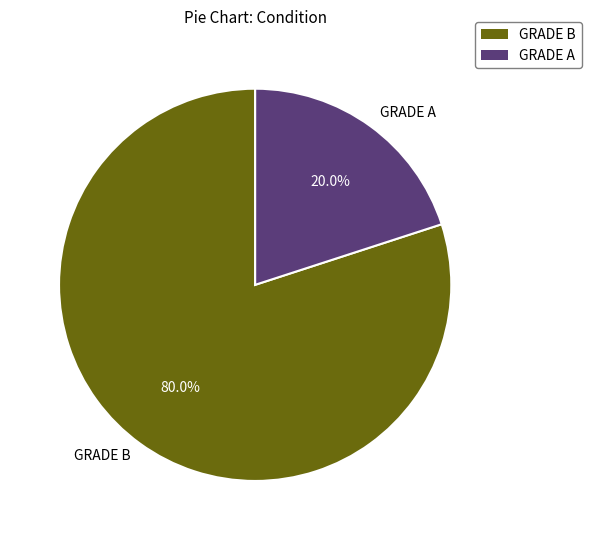

What is the total percentage of GRADE B and GRADE A?

100.0%